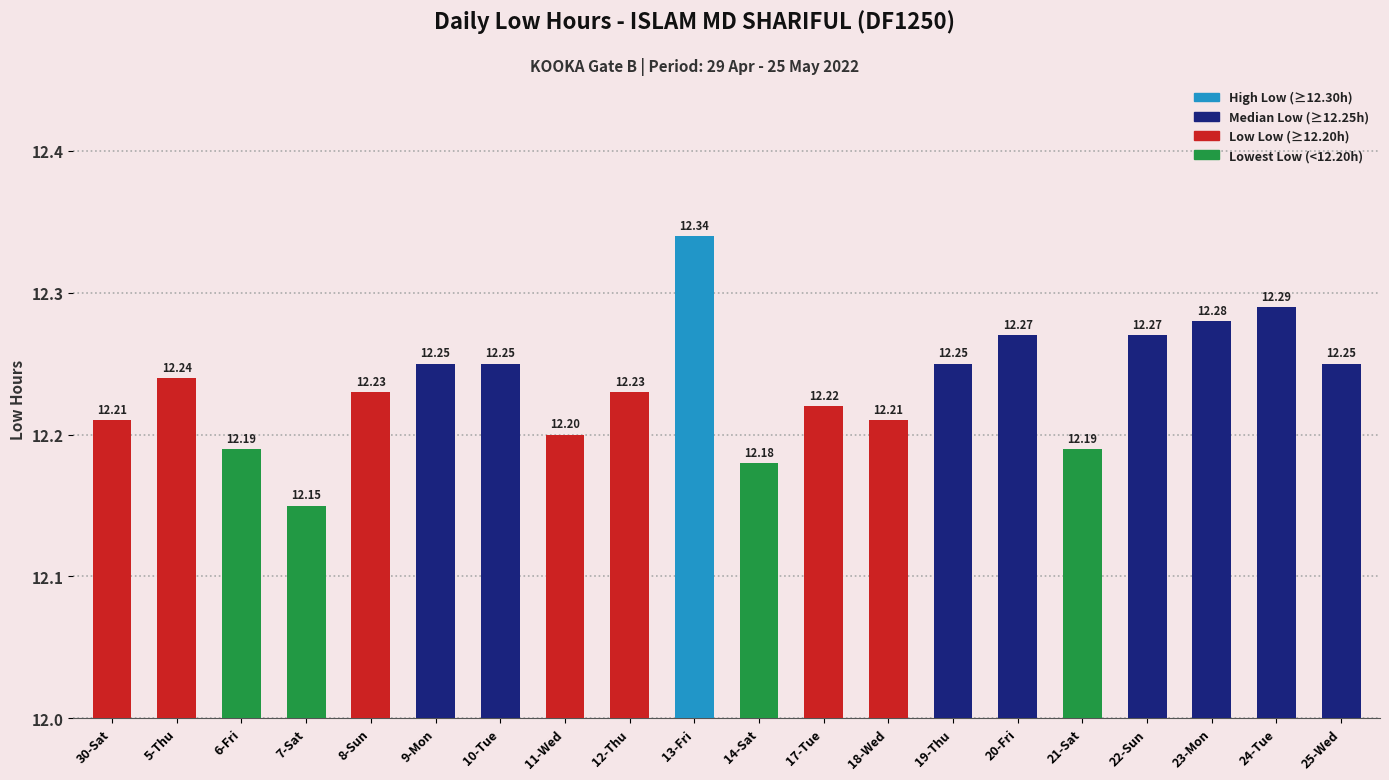

The value at 11-Wed is 12.2. True or false?

True